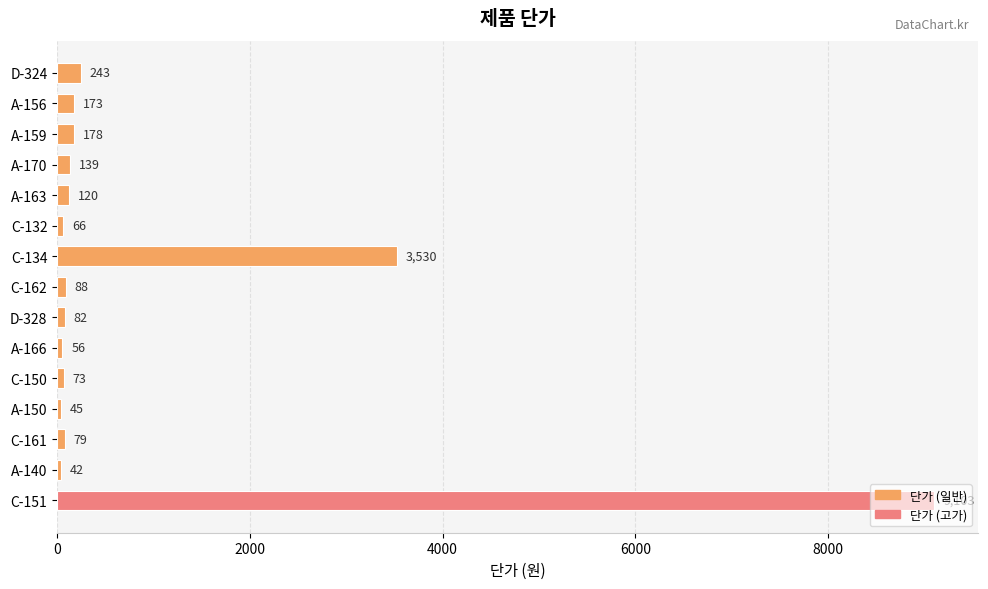

List the labels in order of value, largest first.

C-151, C-134, D-324, A-159, A-156, A-170, A-163, C-162, D-328, C-161, C-150, C-132, A-166, A-150, A-140